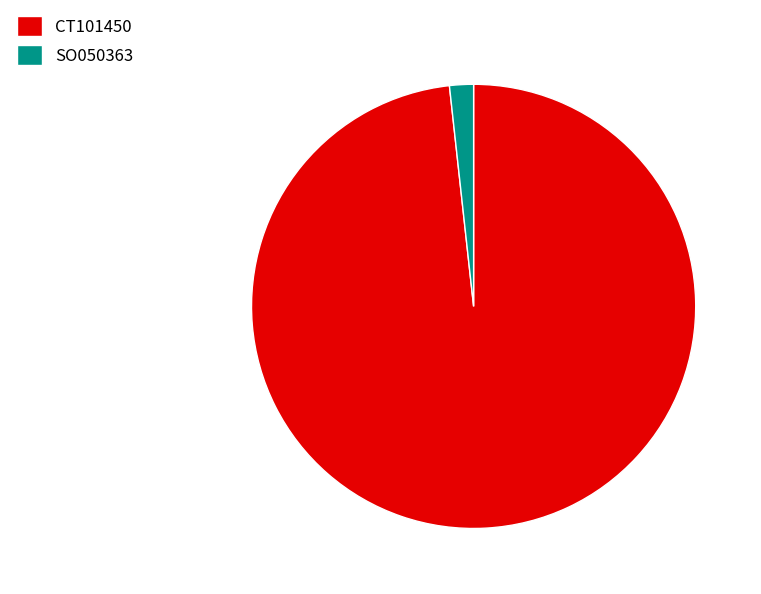

Which has a higher value, SO050363 or CT101450?

CT101450